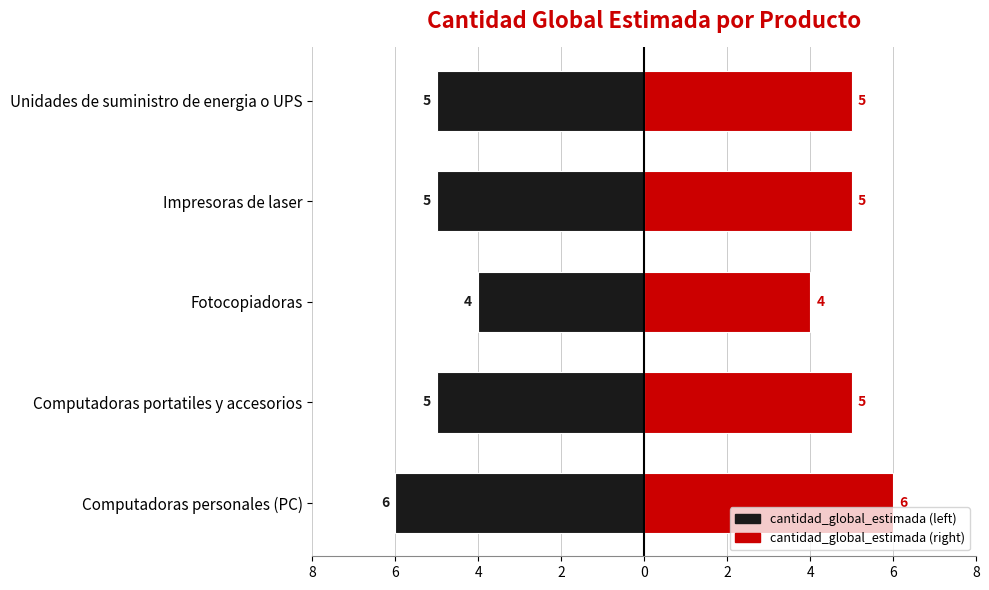

How many categories are shown in the chart?

5